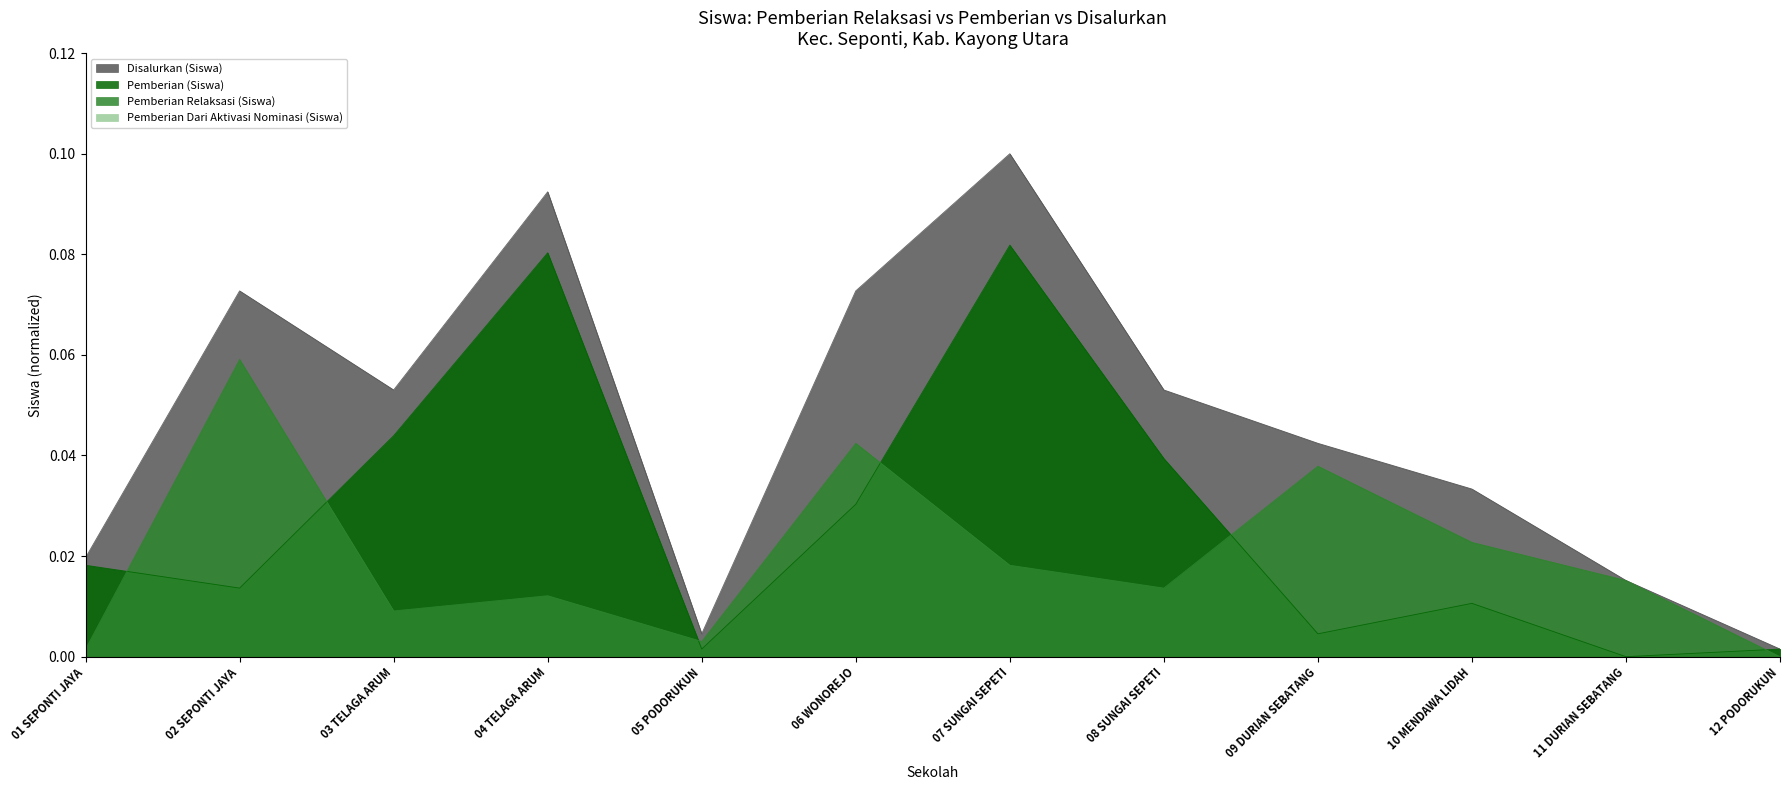

How many lines are shown in the chart?

4